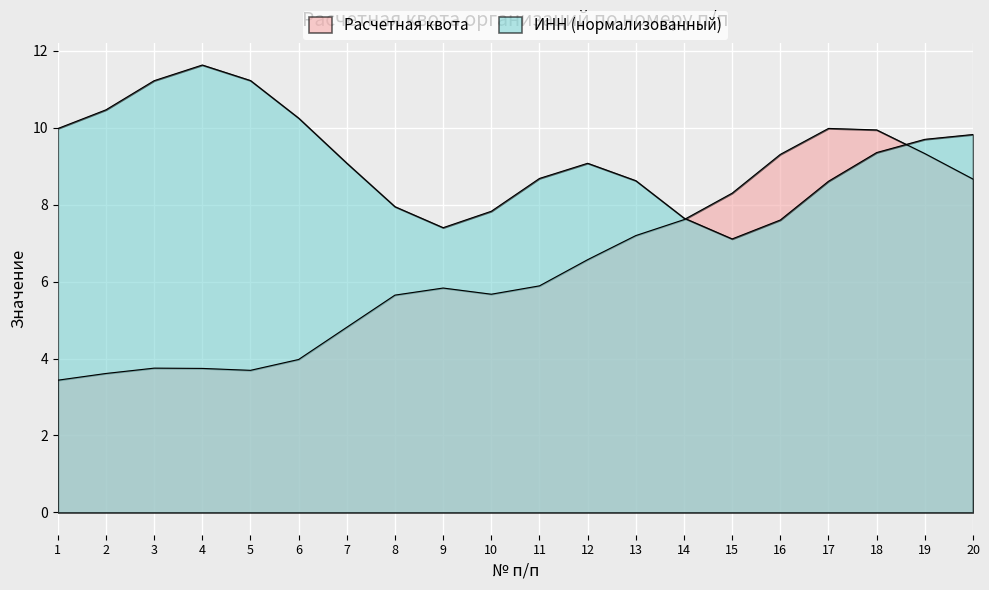

How many lines are shown in the chart?

2